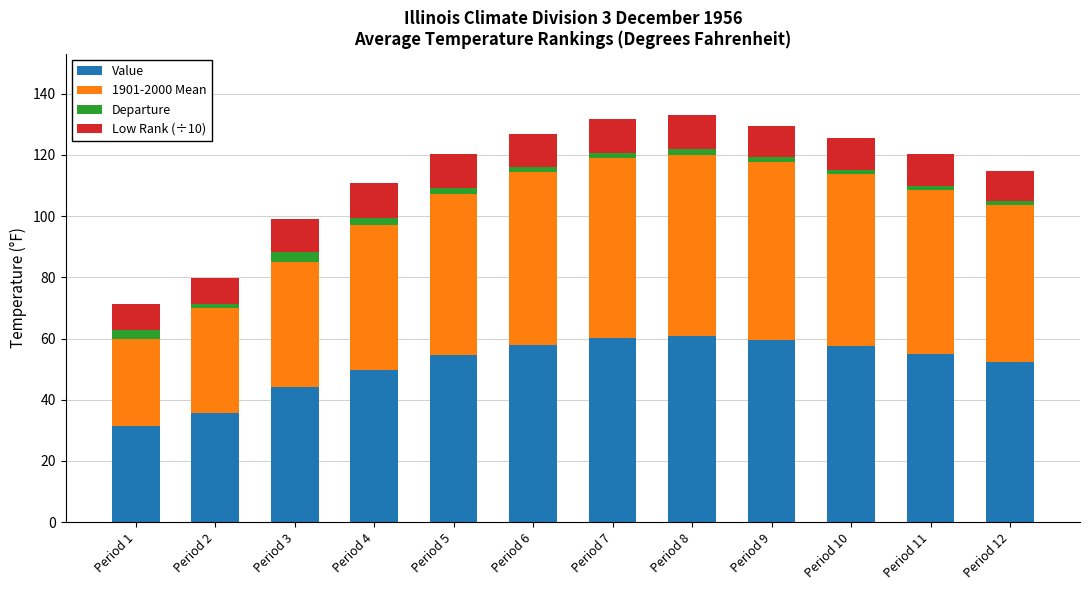

What is the minimum value for Value?

31.4